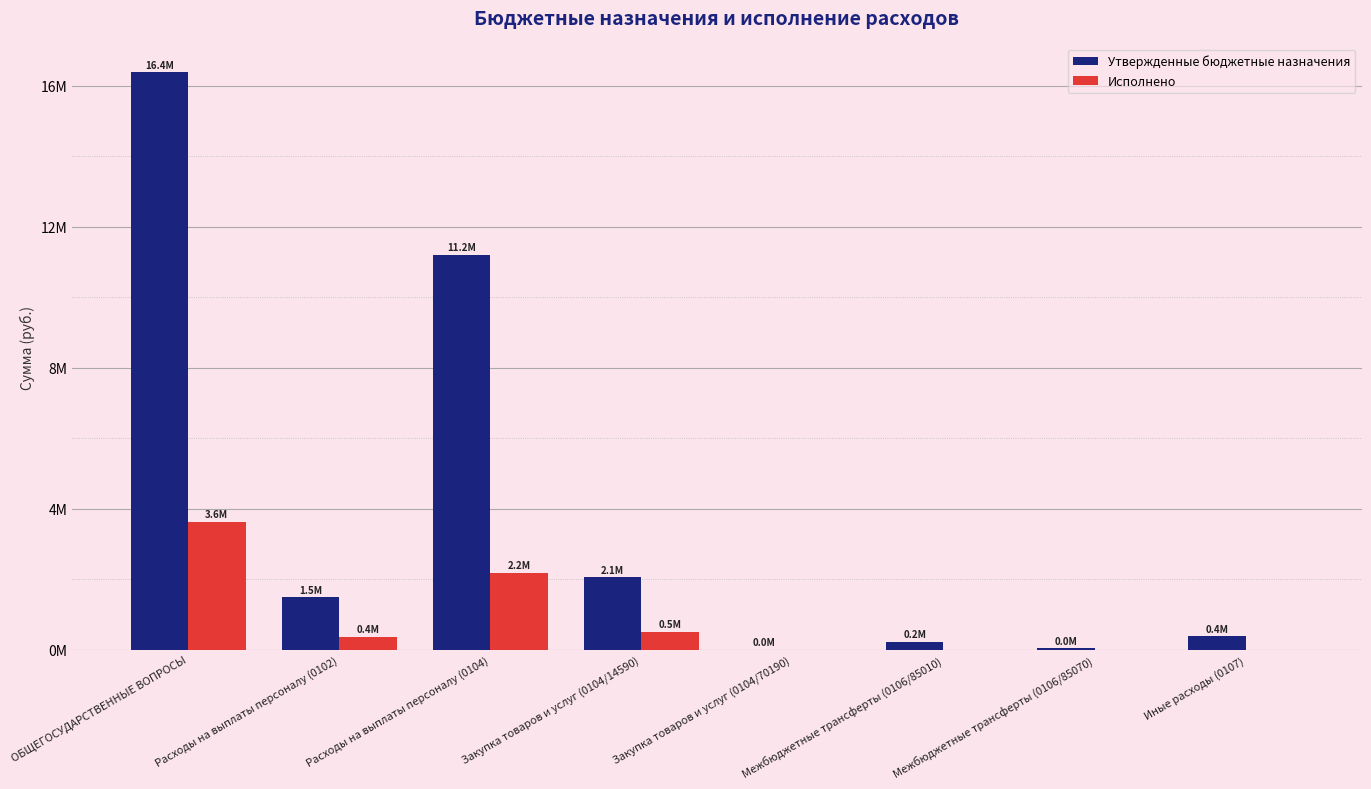

What is the average value of the Утвержденные бюджетные назначения series?

3971459.1